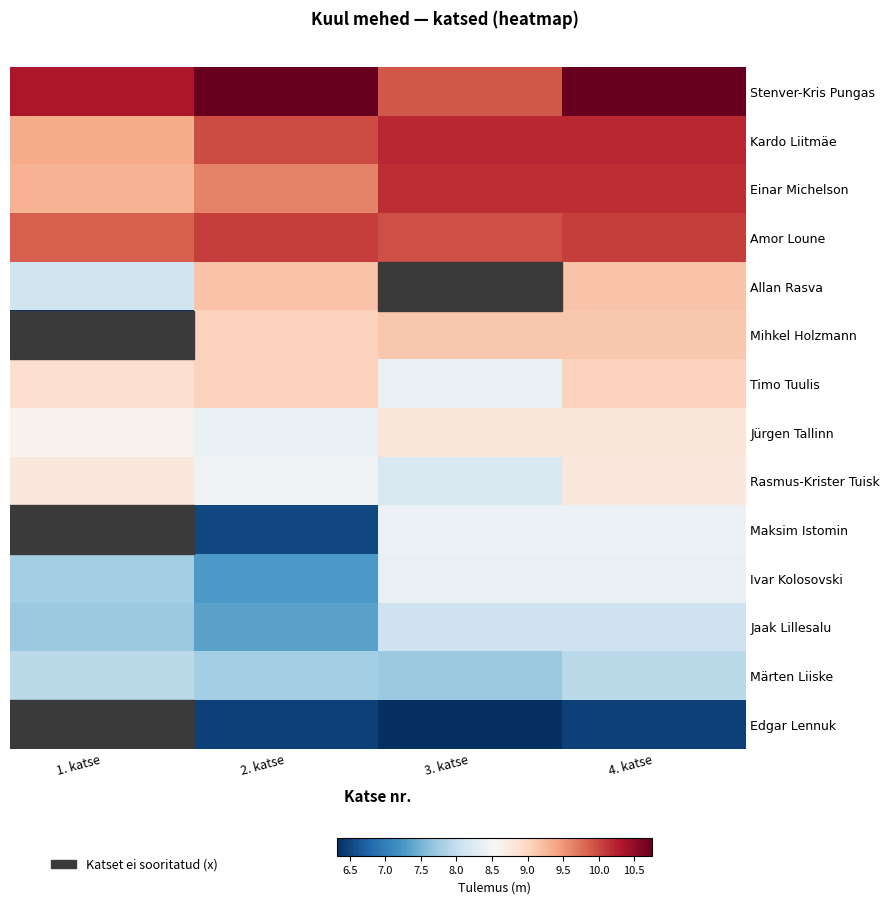

Which label corresponds to the largest value in the chart?

2. katse